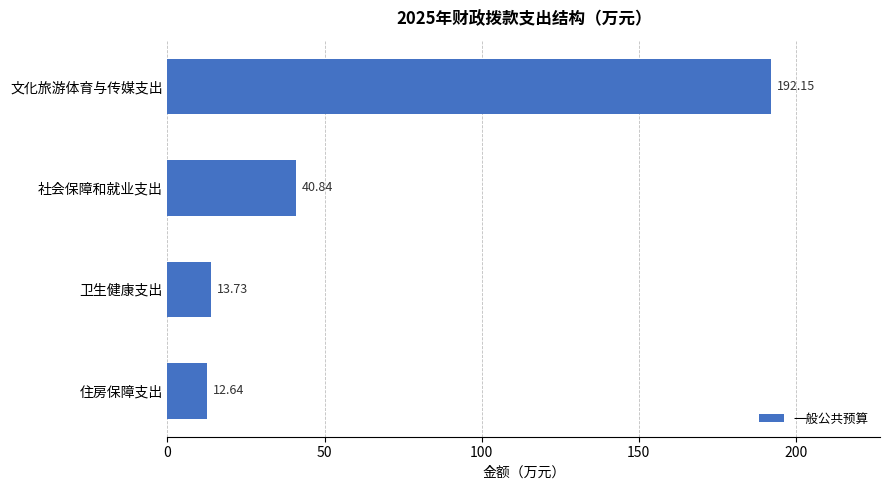

What is the smallest value displayed?

12.6